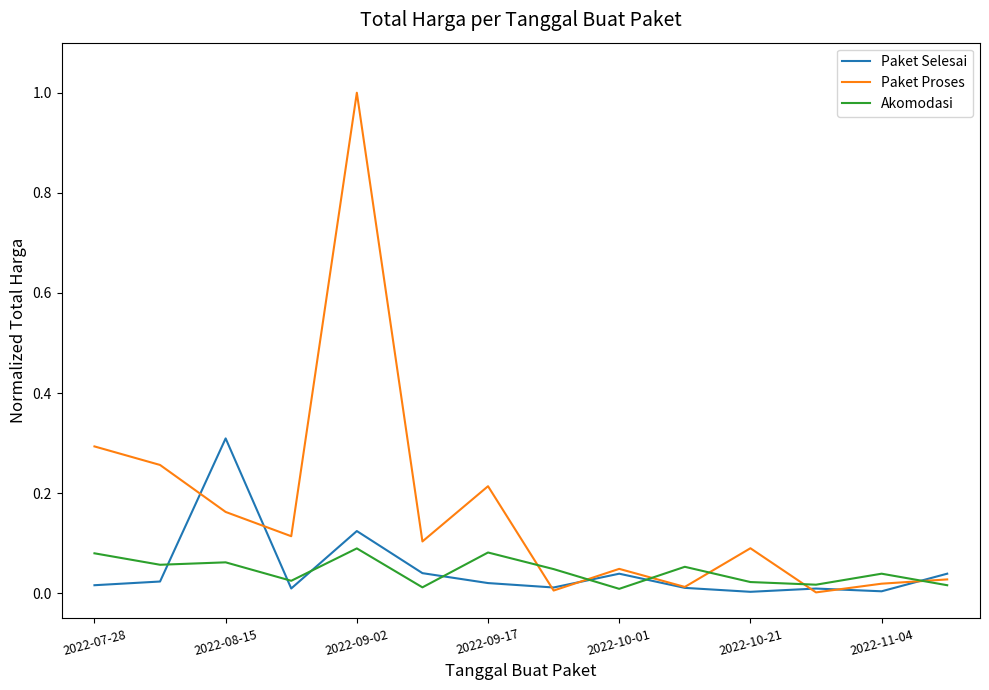

What is the greatest value displayed?

1.0